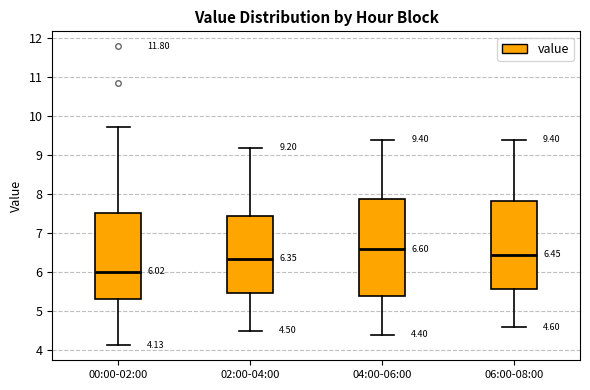

Which box's median line is the lowest?

00:00-02:00